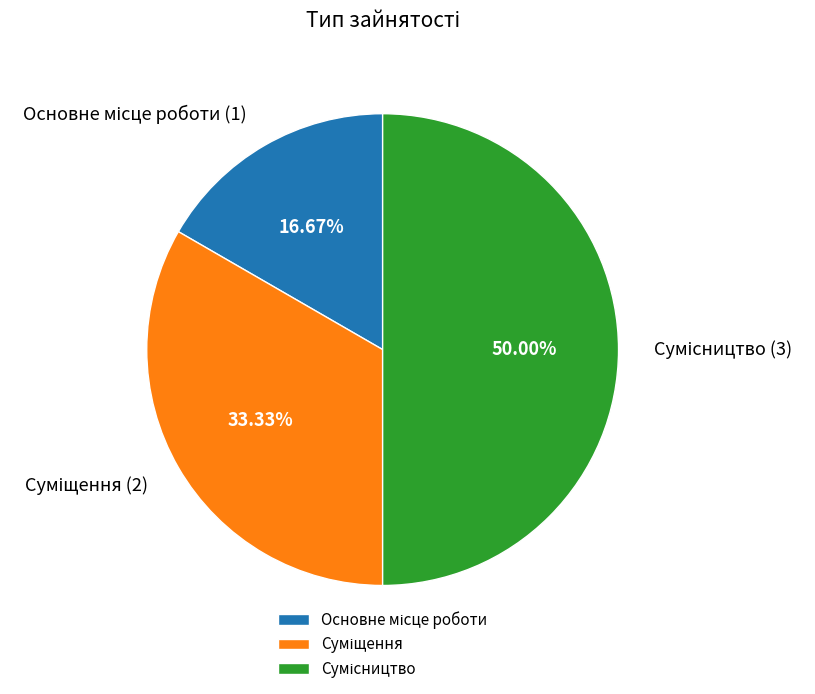

What is the change in value from Суміщення to Сумісництво?

+1